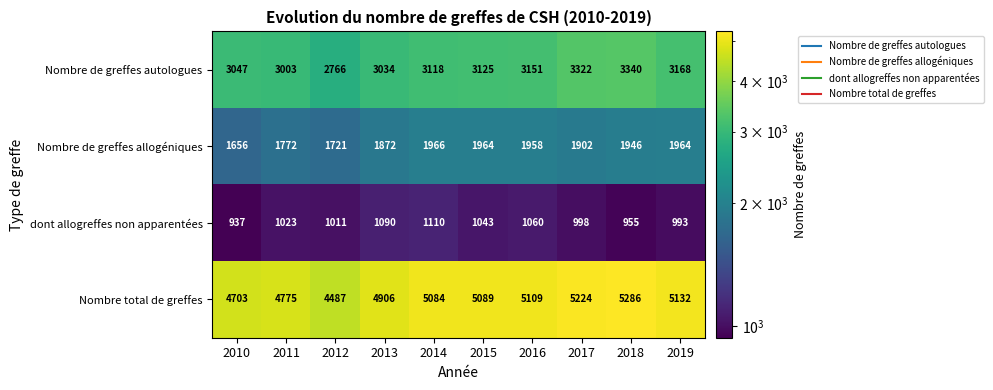

At how many categories does at least one series exceed 4157?

10